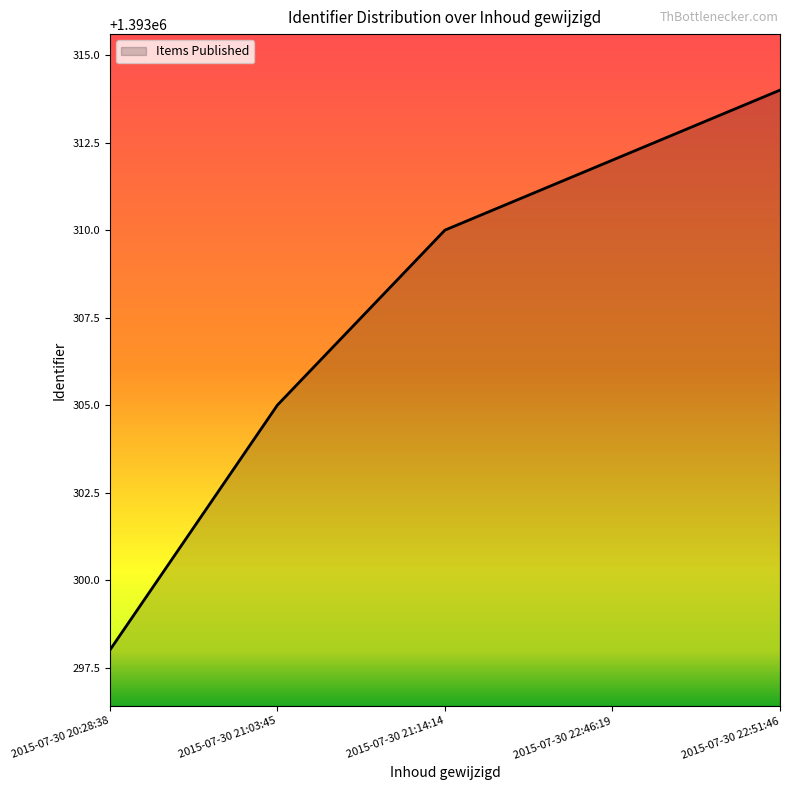

Does the chart display data point markers on the line(s)?

No